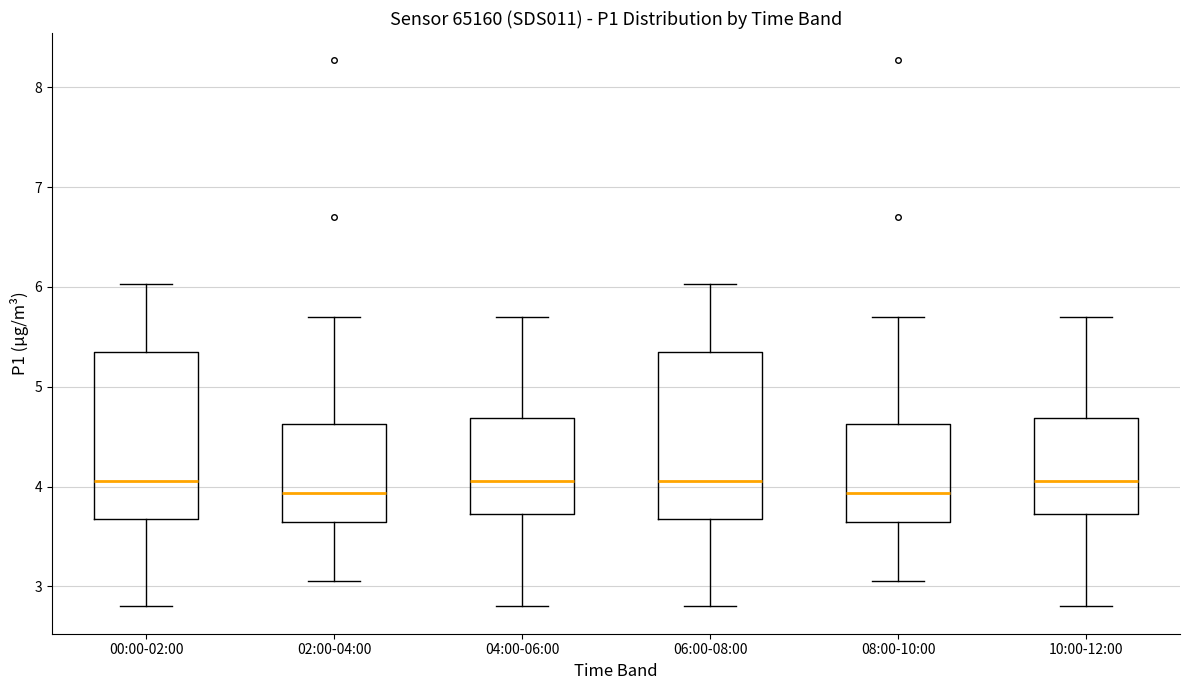

Where is the upper edge of the box for 06:00-08:00 on the y-axis? The values are not printed on the chart, so give them approximately, as read against the axis.

5.4